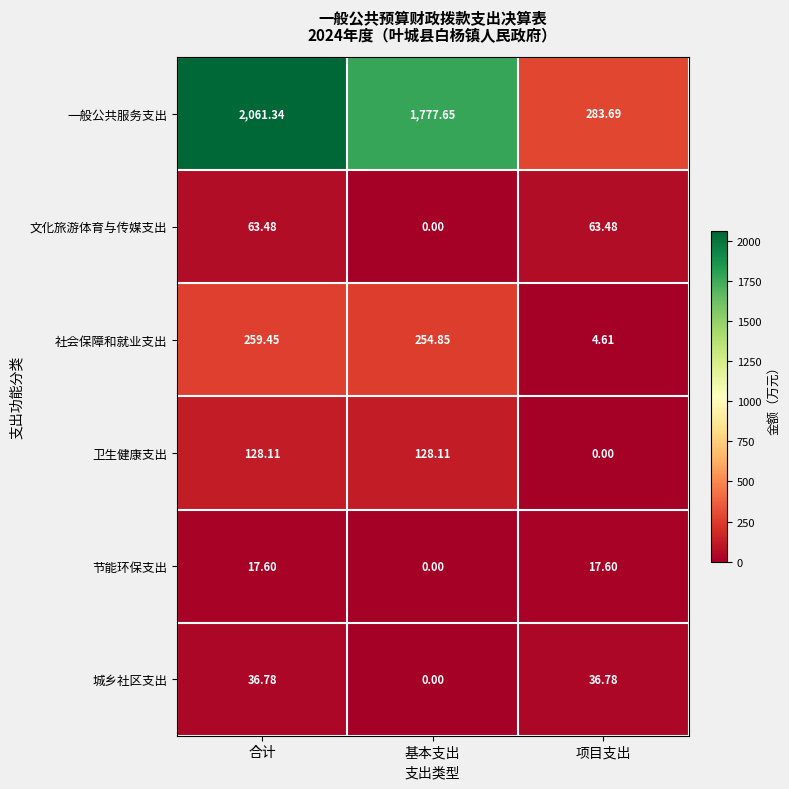

At which label is 文化旅游体育与传媒支出 closest to 31?

基本支出